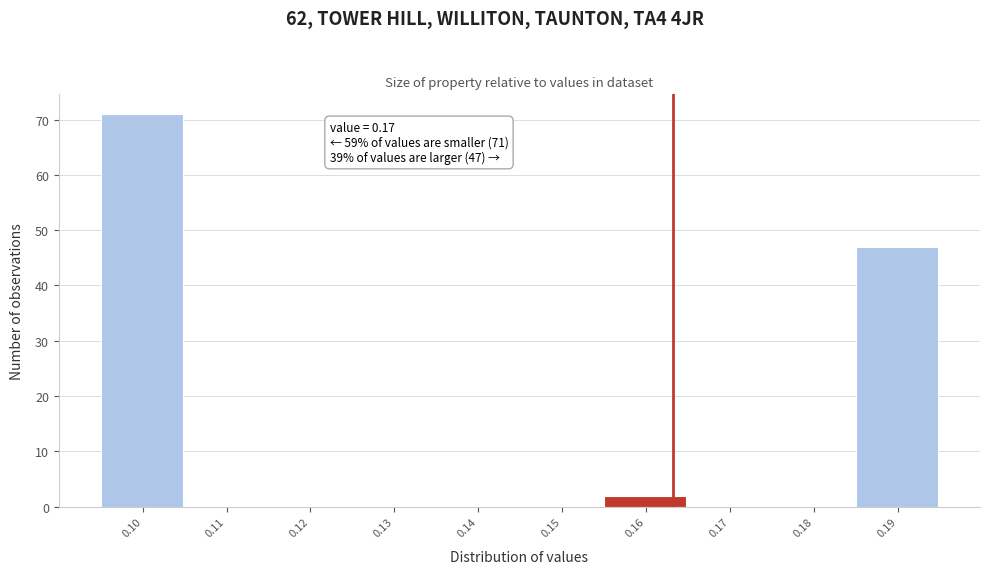

Reading left to right, extract all data points from this chart.

0.10=71	0.11=0	0.12=0	0.13=0	0.14=0	0.15=0	0.16=2	0.17=0	0.18=0	0.19=47